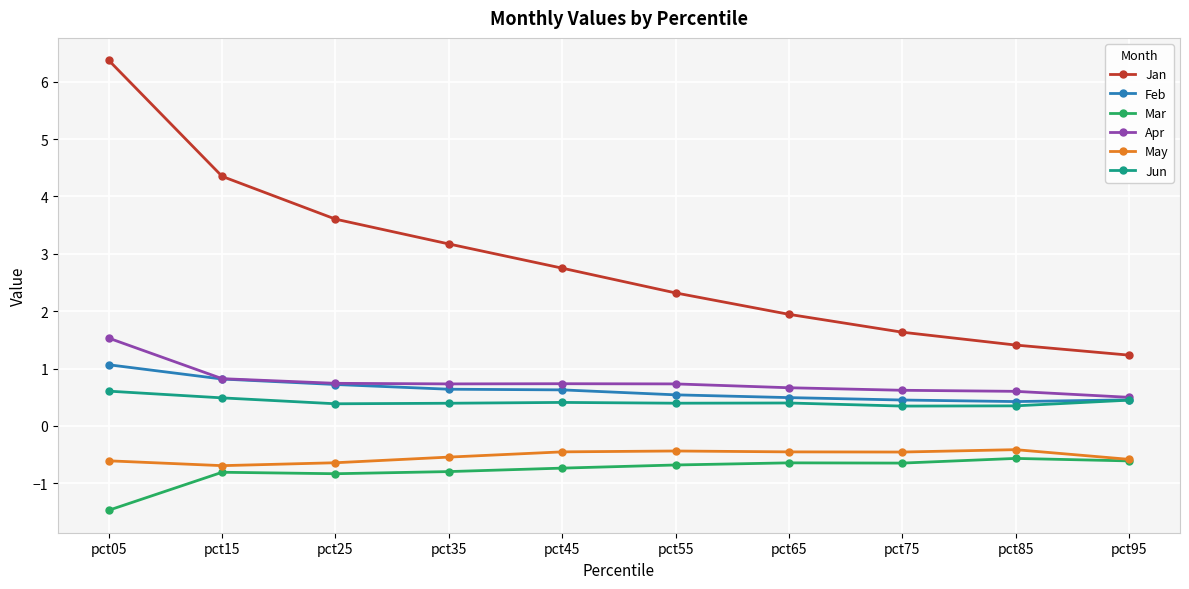

Does the chart have visible grid lines?

Yes